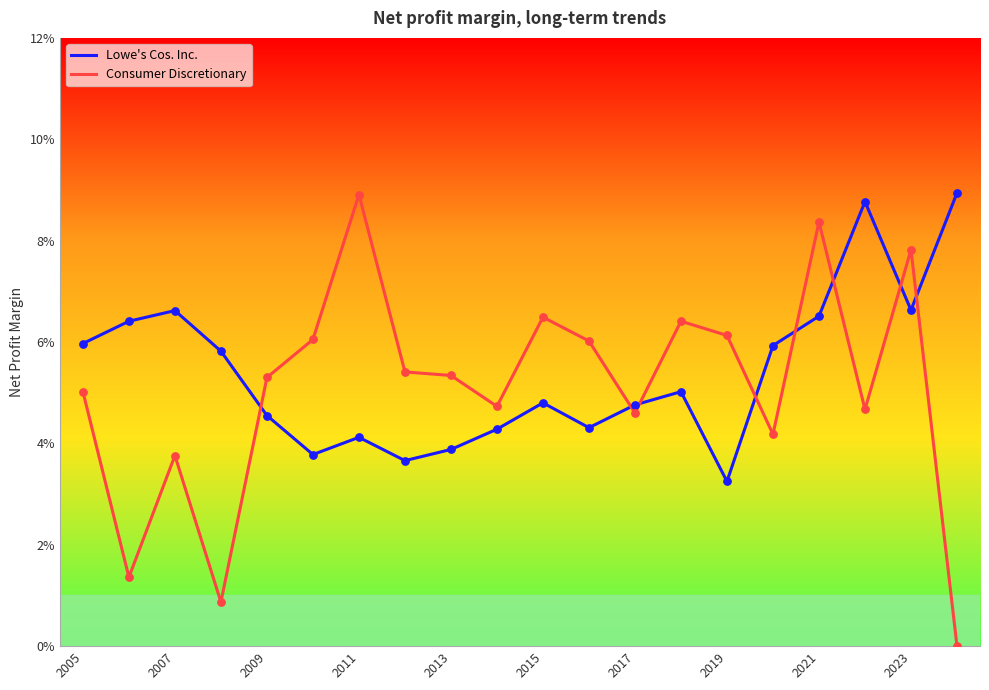

Which series has the largest total across all categories?

Lowe's Cos. Inc.